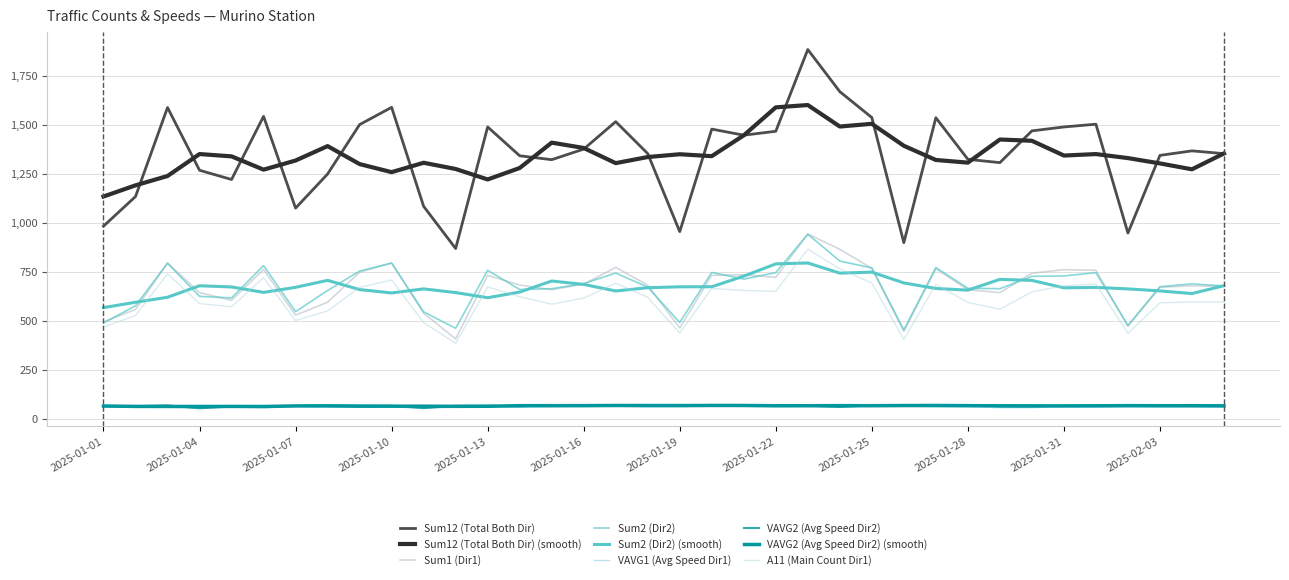

What is the label of the 10th point from the left?

2025-01-10